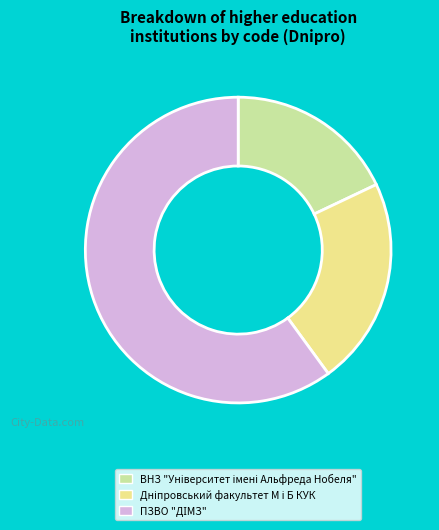

Is there any slice that represents more than half of the pie?

Yes